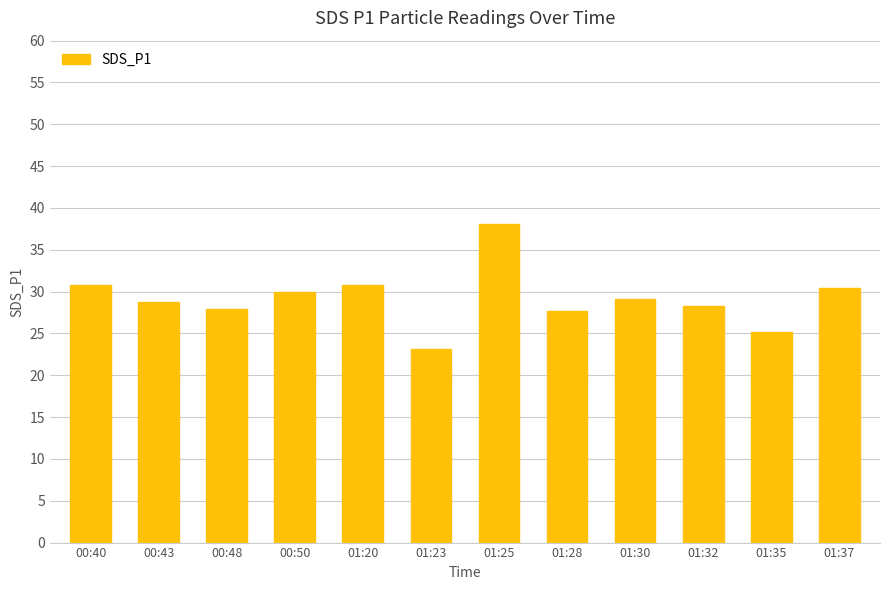

What is the average value?

29.2